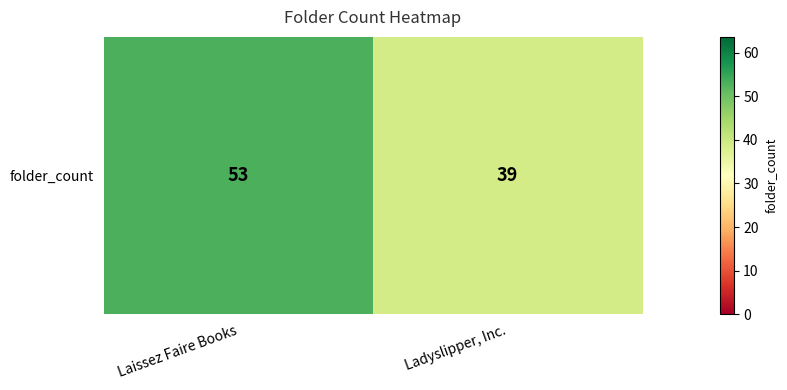

What is the change in value from Laissez Faire Books to Ladyslipper, Inc.?

-14